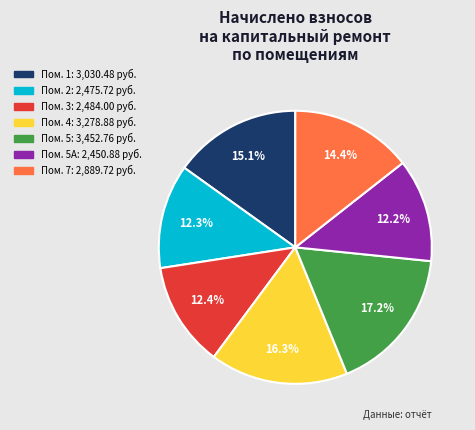

Is there a majority slice in this chart?

No